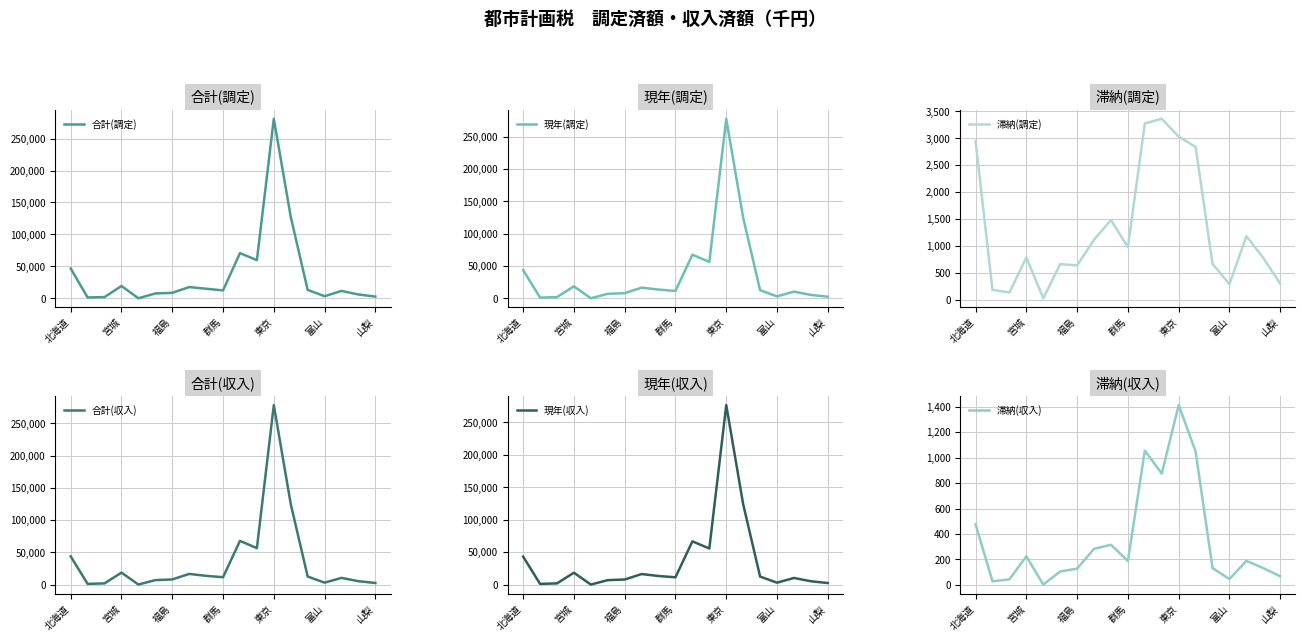

Which series has the widest spread of values?

合計(調定)